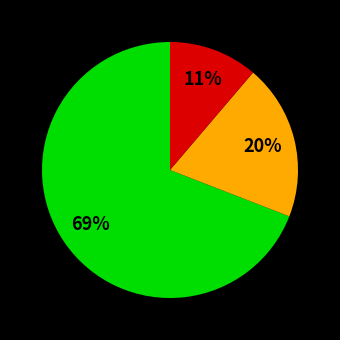

Is there a majority slice in this chart?

Yes